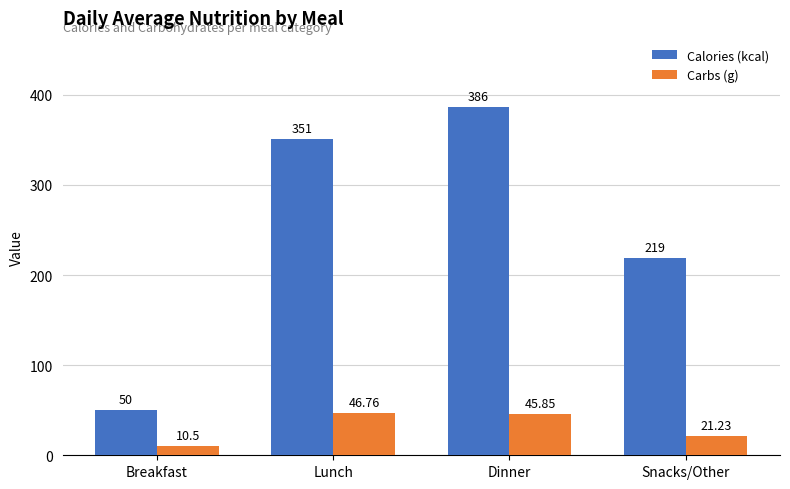

What is the difference between the maximum and second lowest values in the Carbs (g) series?

25.5